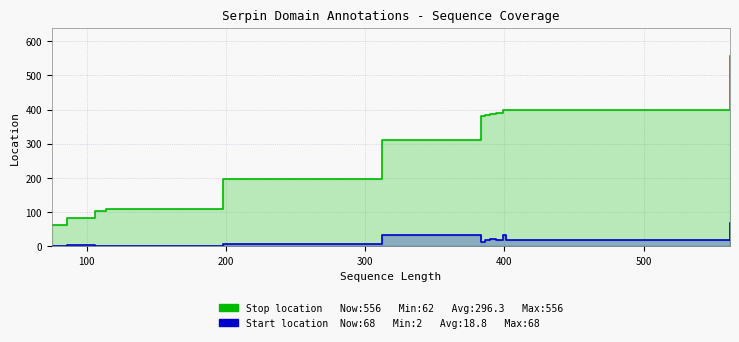

What is the difference between the maximum and minimum values in the Stop location series?

494